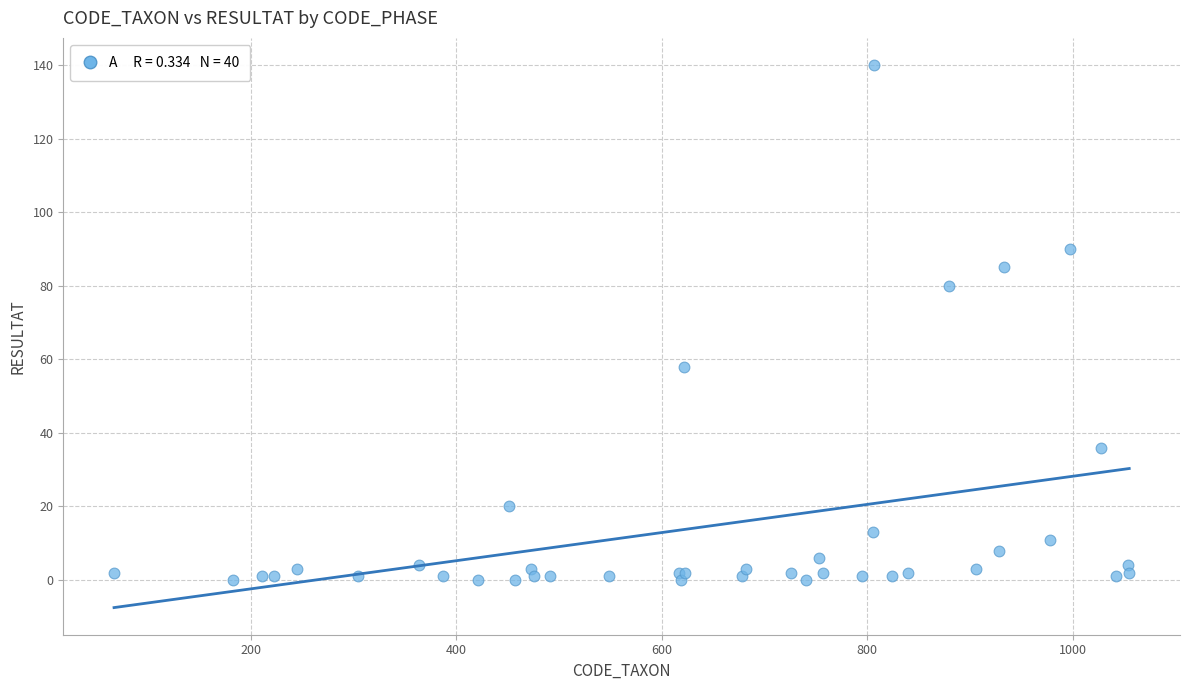

What Y value in the scatter plot is closest to 70?

80